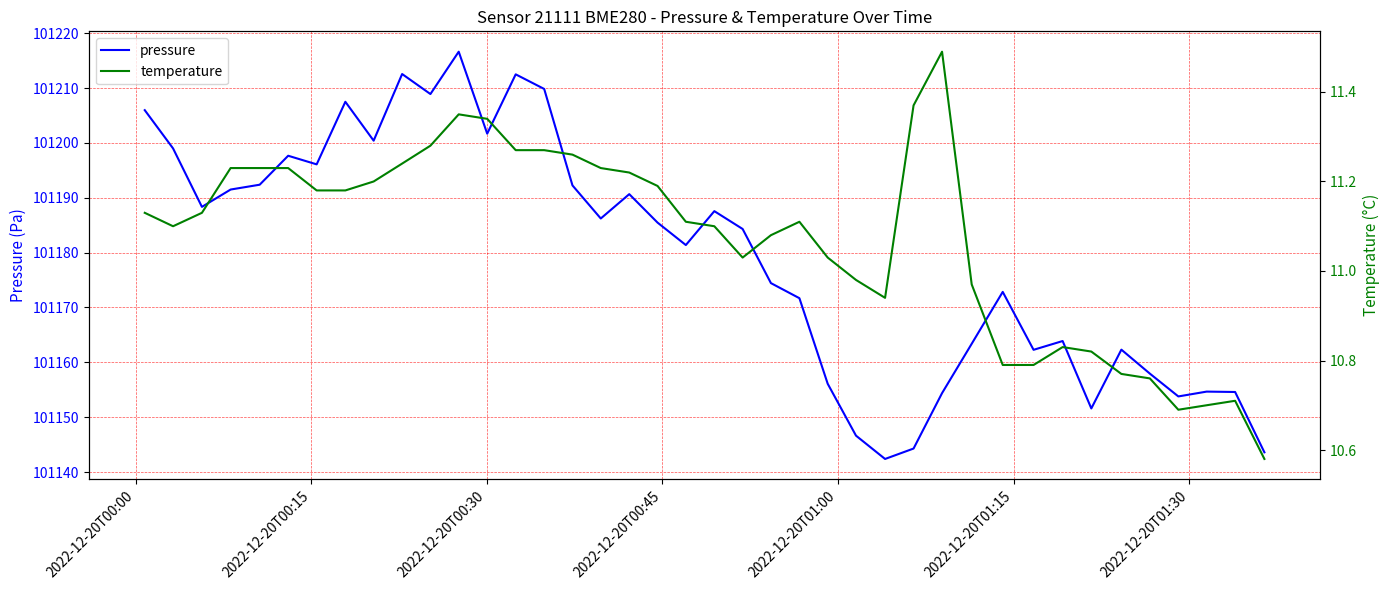

Count the number of categories in the chart.

40